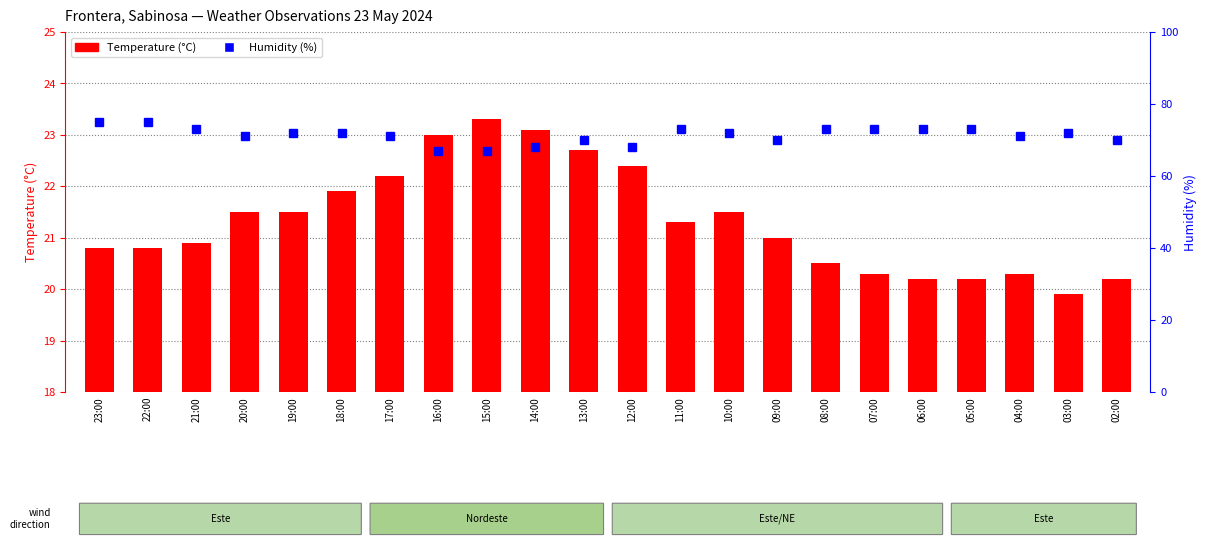

Which series has the widest spread of values?

Humidity (%)